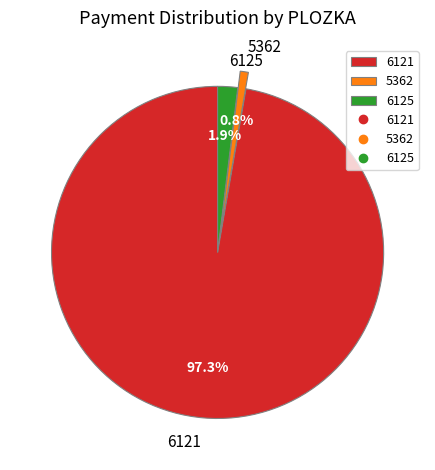

Which has a higher value, 6125 or 6121?

6121